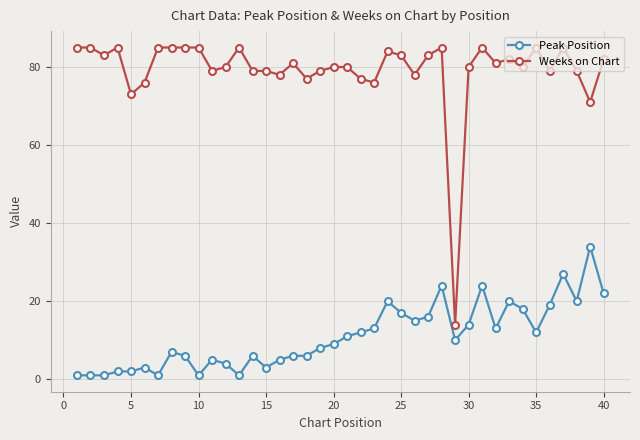

What is the average value of the Weeks on Chart series?

79